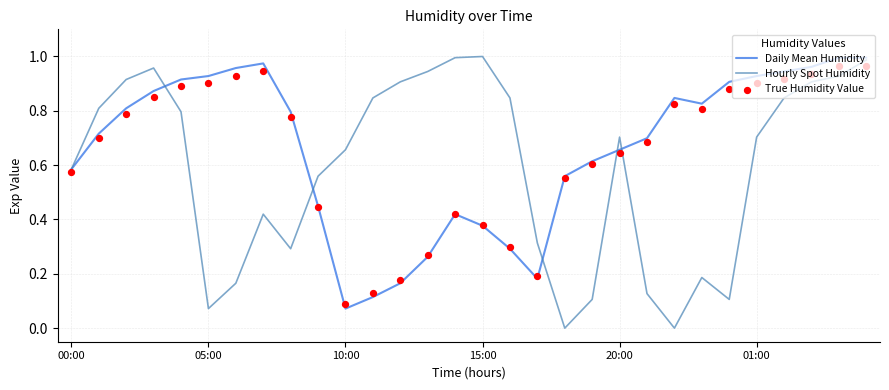

What are all the series names shown in the legend?

Daily Mean Humidity, Hourly Spot Humidity, True Humidity Value